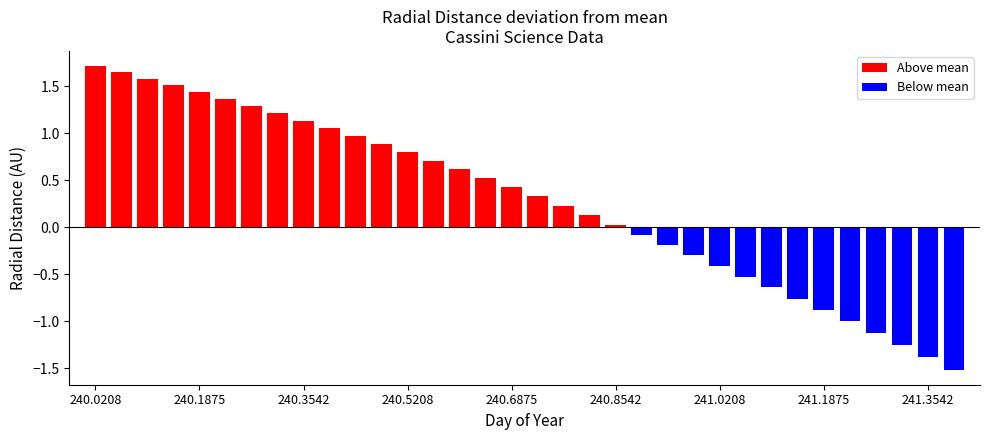

Rank the categories by value from highest to lowest.

240.0208, 240.0625, 240.1042, 240.1458, 240.1875, 240.2292, 240.2708, 240.3125, 240.3542, 240.3958, 240.4375, 240.4792, 240.5208, 240.5625, 240.6042, 240.6458, 240.6875, 240.7292, 240.7708, 240.8125, 240.8542, 240.8958, 240.9375, 240.9792, 241.0208, 241.0625, 241.1042, 241.1458, 241.1875, 241.2292, 241.2708, 241.3125, 241.3542, 241.3958